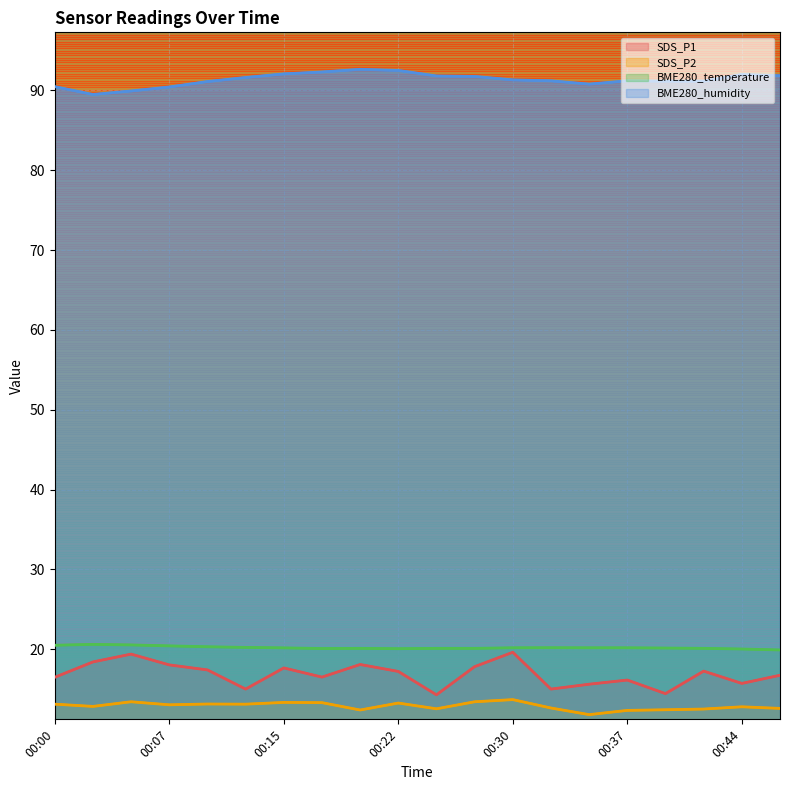

Which series has the largest range (max minus min)?

SDS_P1